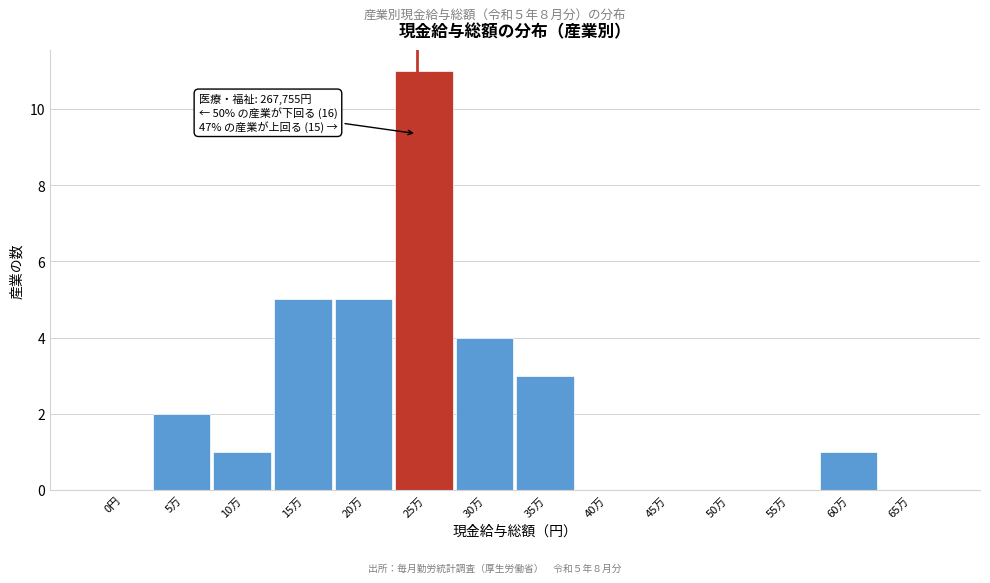

Reading left to right, what are all the values shown in this chart?

0円=0	5万=2	10万=1	15万=5	20万=5	25万=11	30万=4	35万=3	40万=0	45万=0	50万=0	55万=0	60万=1	65万=0